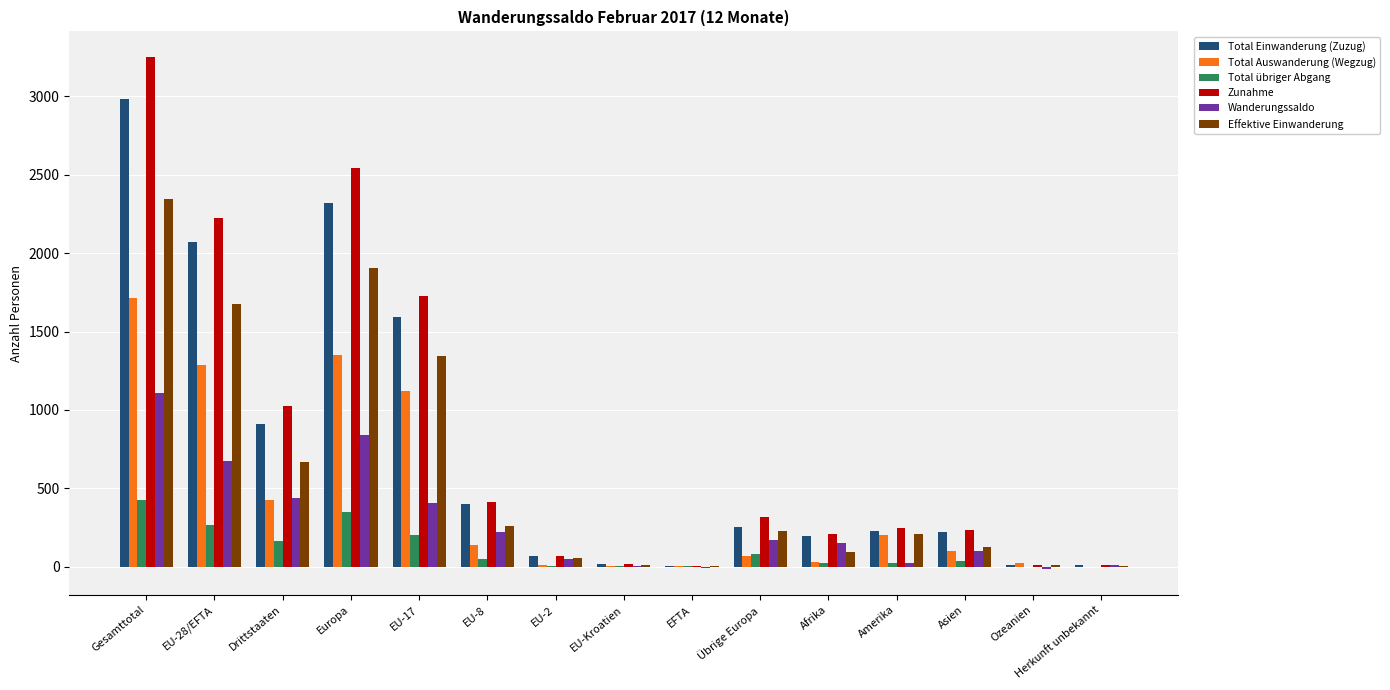

Where is Effektive Einwanderung nearest to the value 1173?

EU-17